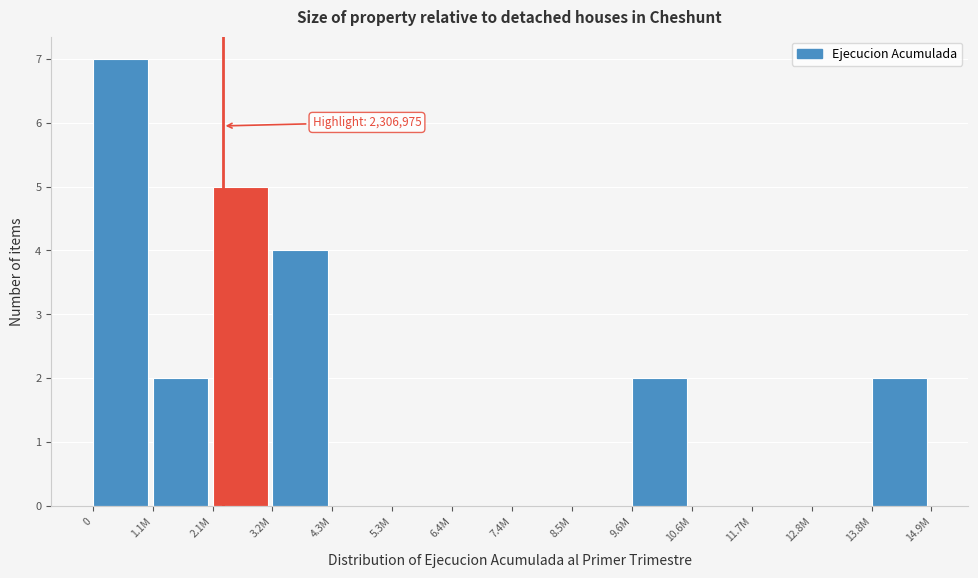

Reading left to right, what are all the values shown in this chart?

0=7	1.1M=2	2.1M=5	3.2M=4	4.3M=0	5.3M=0	6.4M=0	7.4M=0	8.5M=0	9.6M=2	10.6M=0	11.7M=0	12.8M=0	13.8M=2